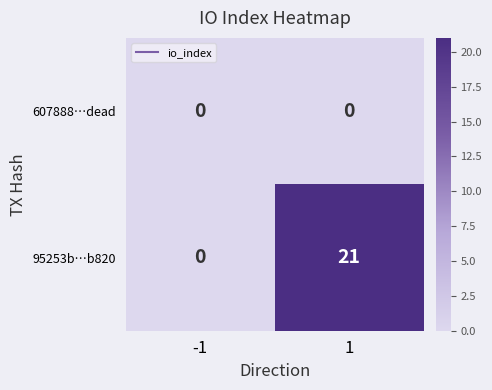

What is the maximum value shown in the chart?

21